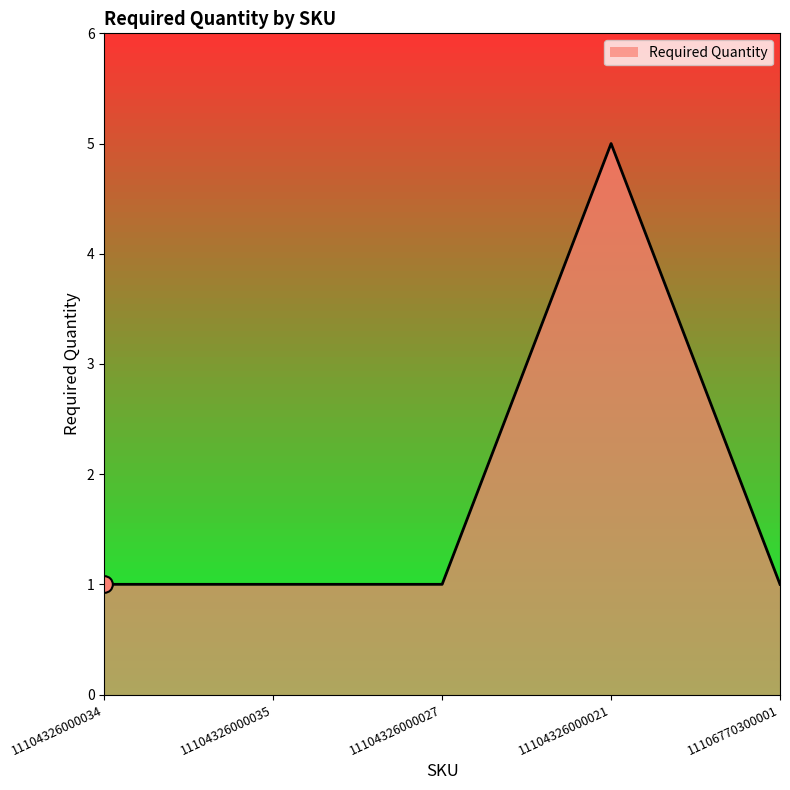

Between 11104326000035 and 11104326000034, which is larger?

11104326000035